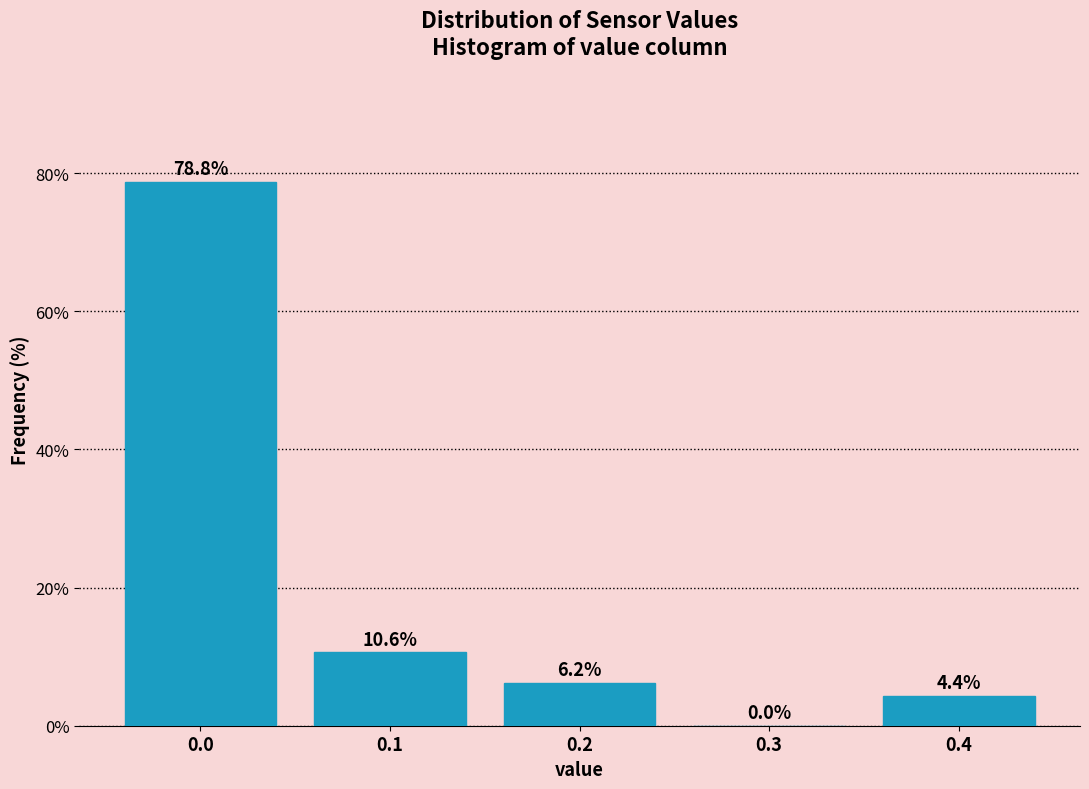

What is the greatest value displayed?

78.8